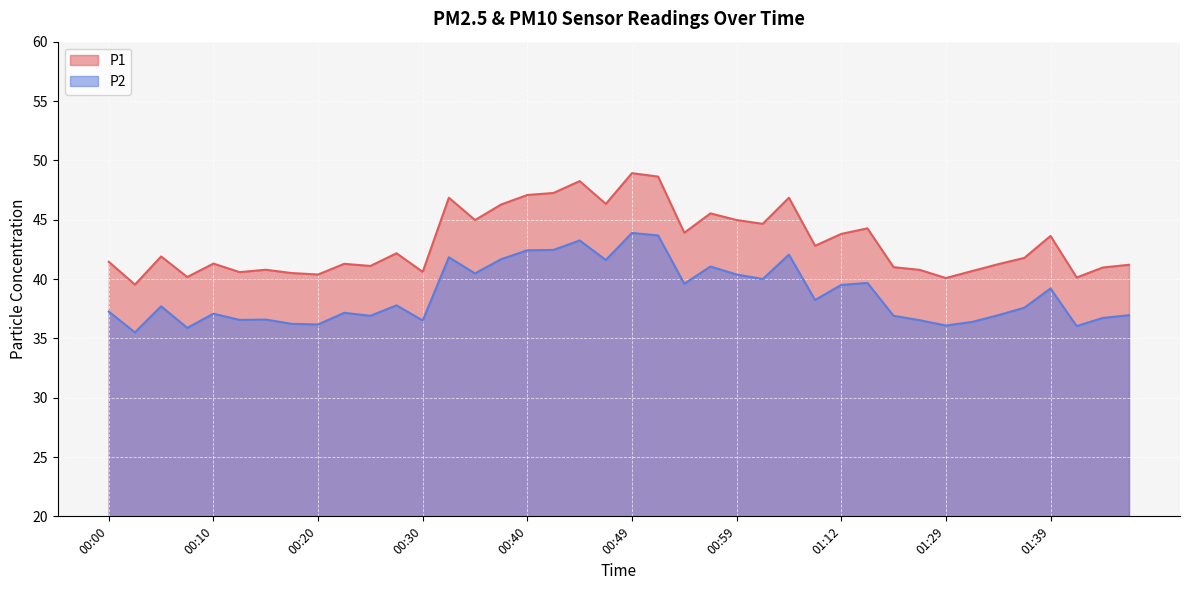

What is the sum of all P2 values?

1548.3